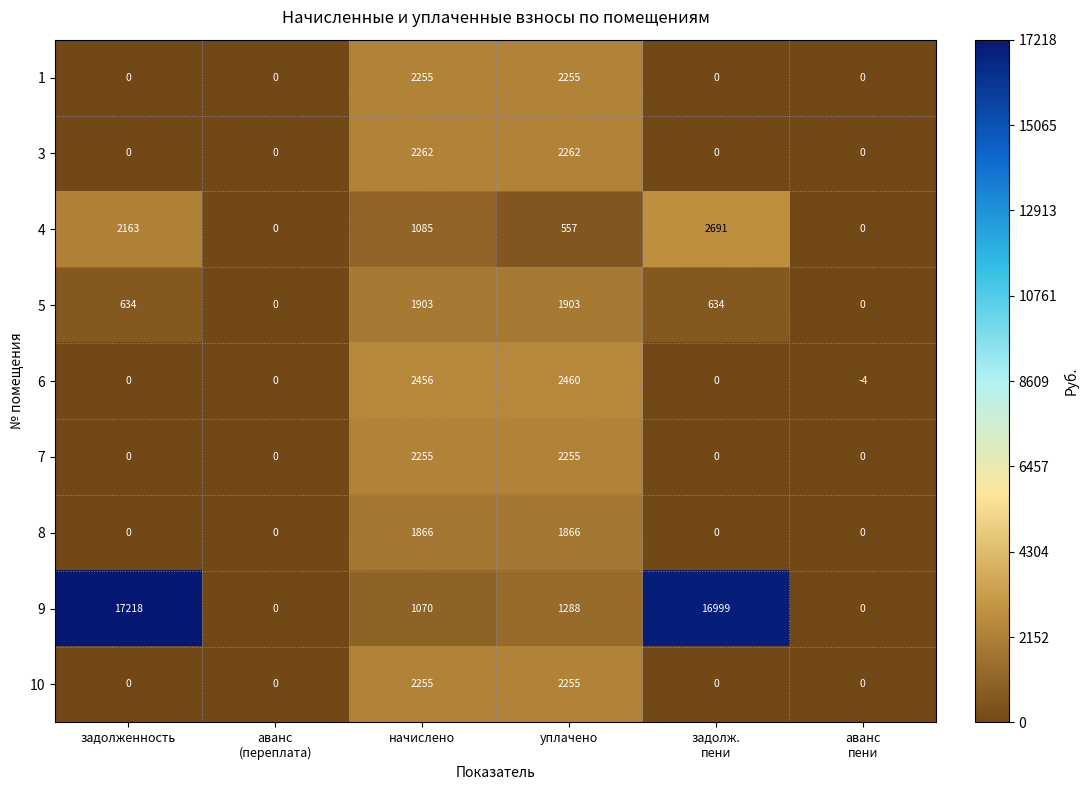

Where does the 9 series first go above 1288?

задолженность